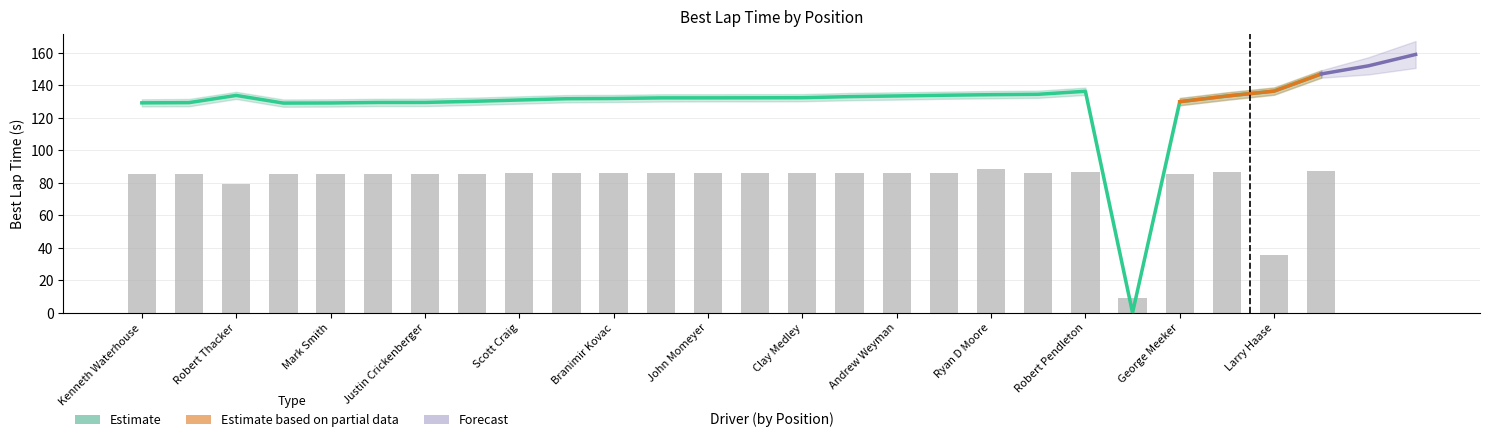

What position from the right is Stephan Asseo?

13